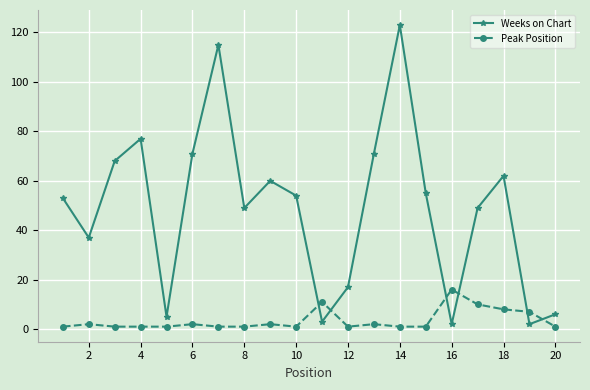

What is the difference between the second highest and second lowest values in the Peak Position series?

10